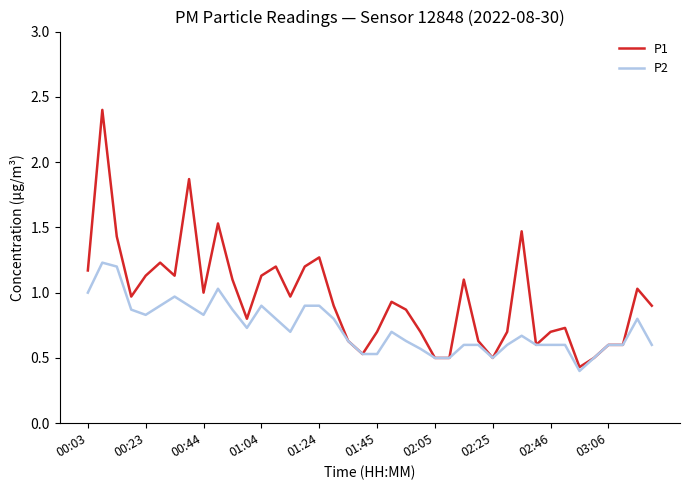

What is the smallest value displayed?

0.4